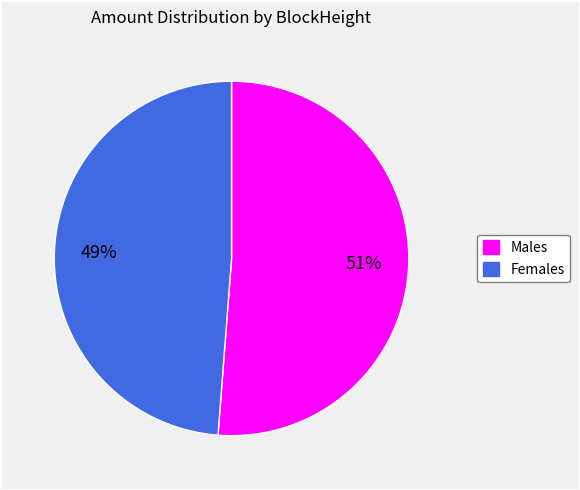

Does any single category account for the majority?

Yes